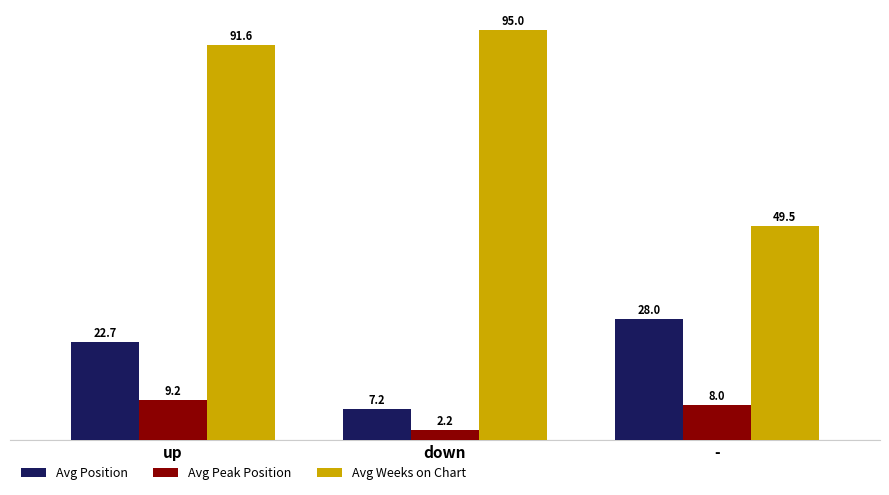

Which label corresponds to the smallest value in the chart?

down